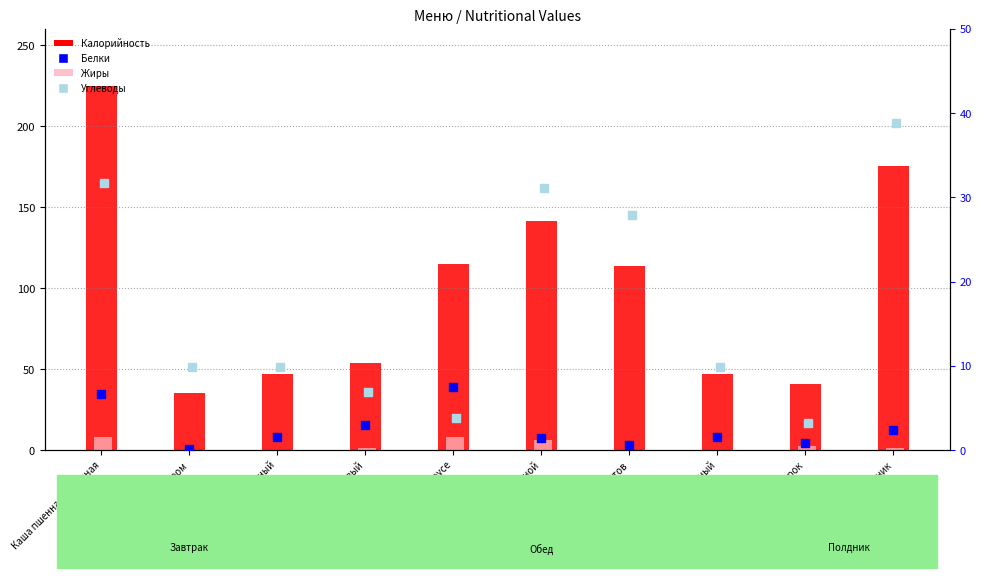

What is the total value across all series at Суп фасолевый?

65.2